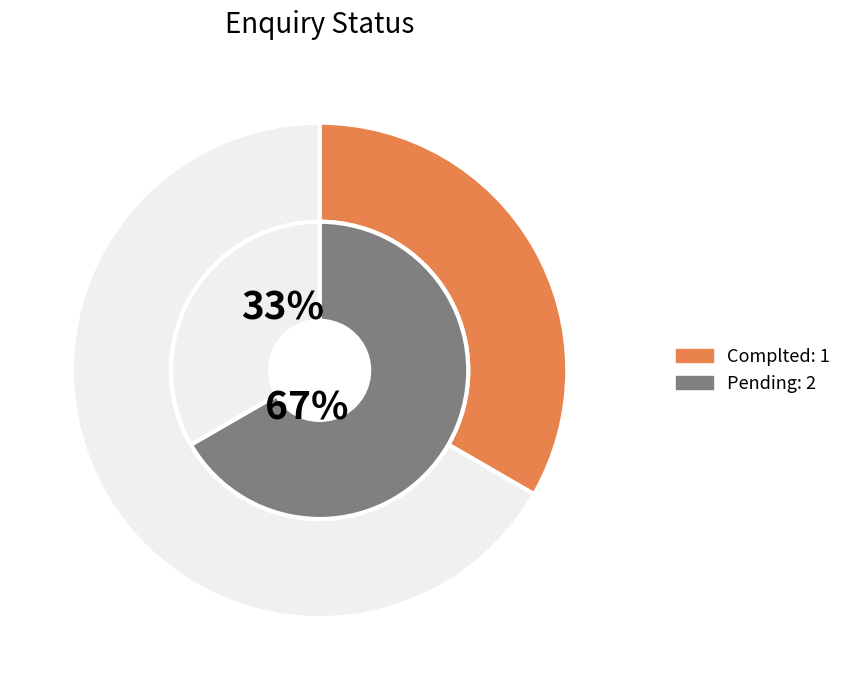

Approximately how many times larger is the value at Complted compared to Pending?

0.5